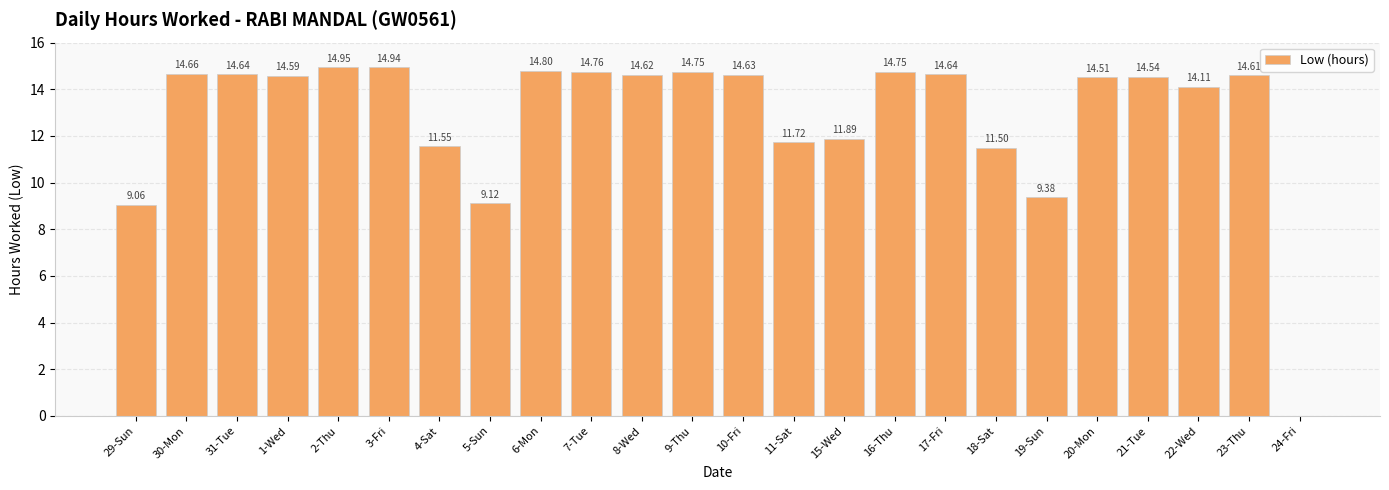

What is the sum of all values?

308.7